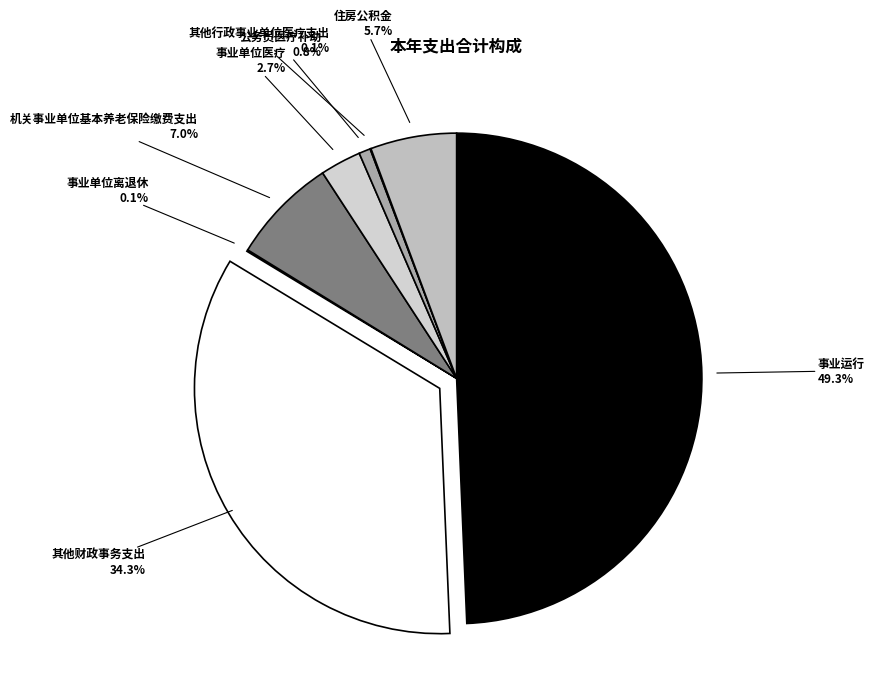

Which category has the biggest portion of the pie?

事业运行